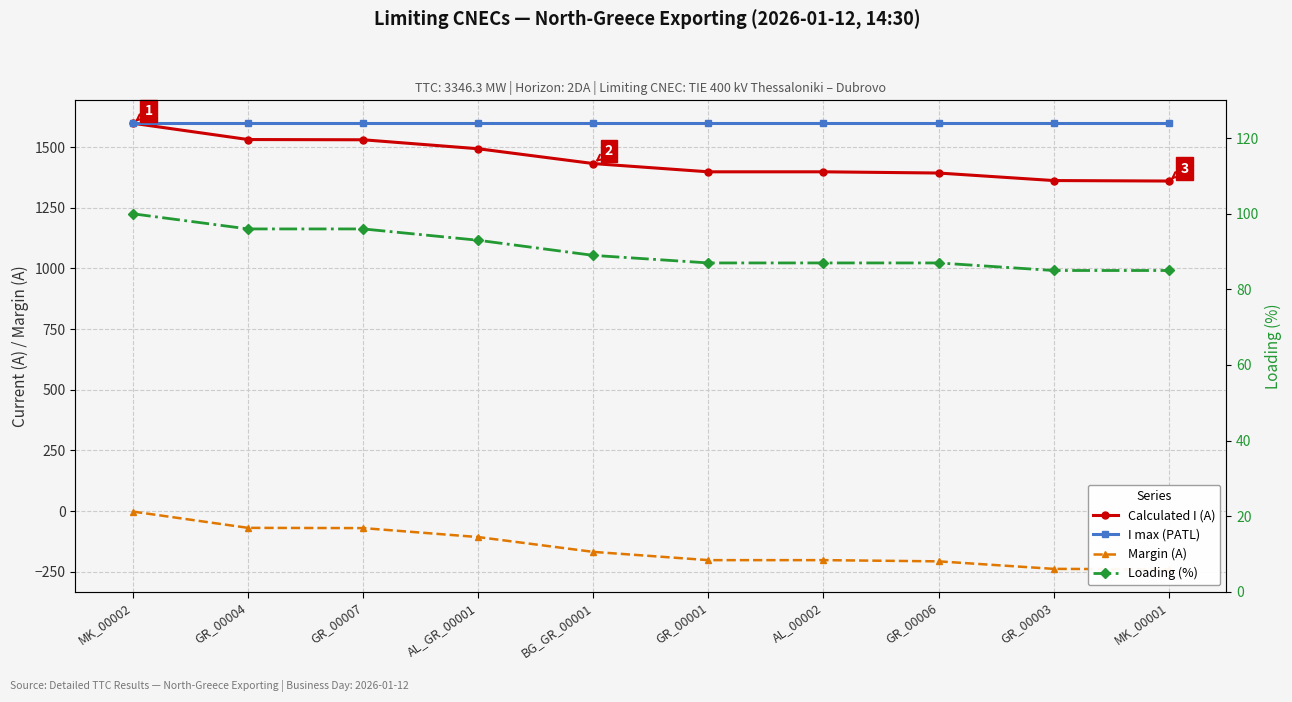

Does the chart display data point markers on the line(s)?

Yes